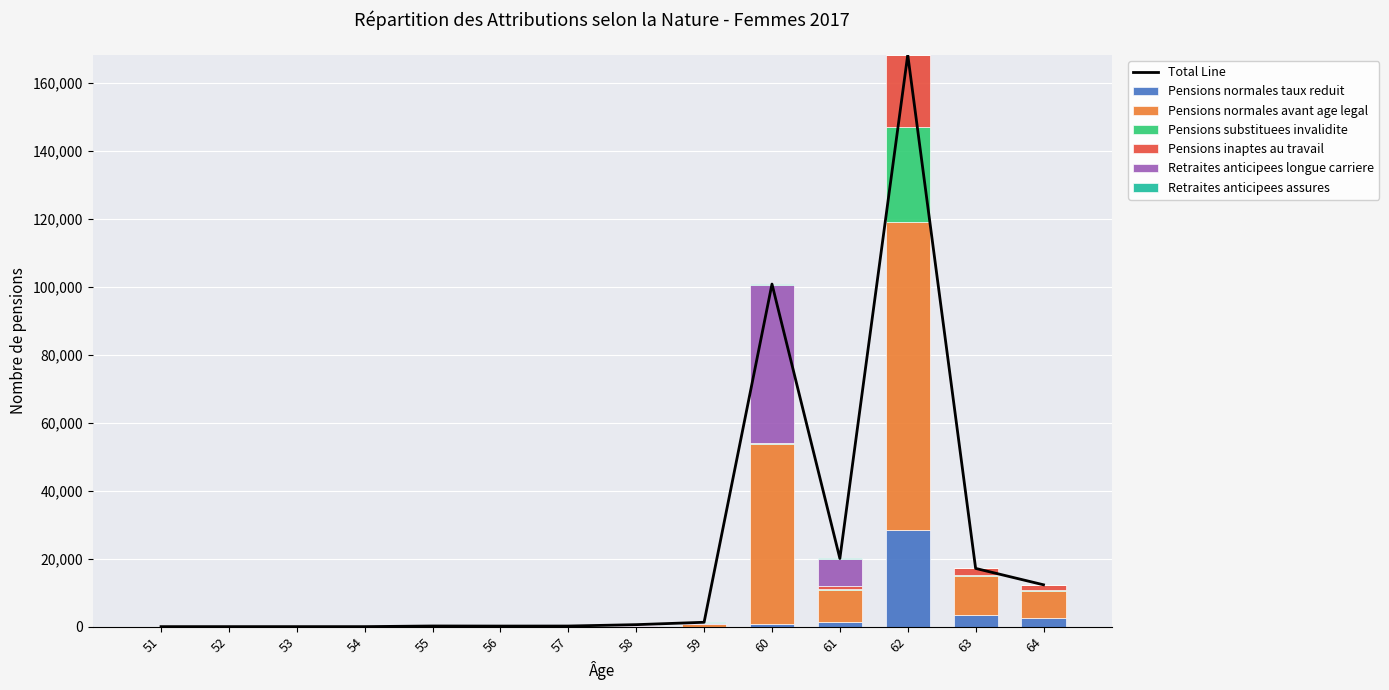

The value of Pensions substituees invalidite at 54 is -16601. True or false?

False